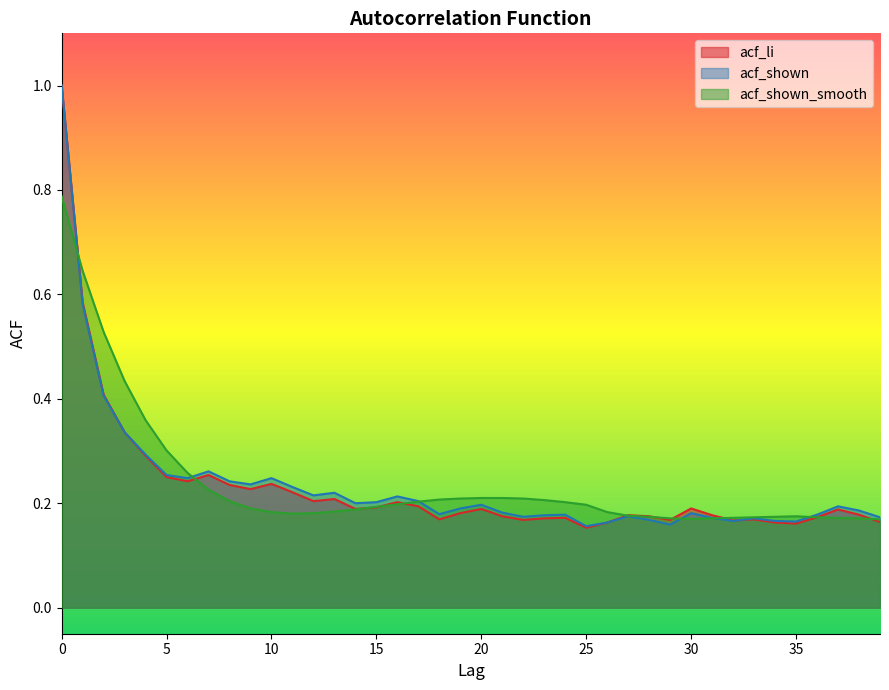

What is the greatest value displayed?

1.0